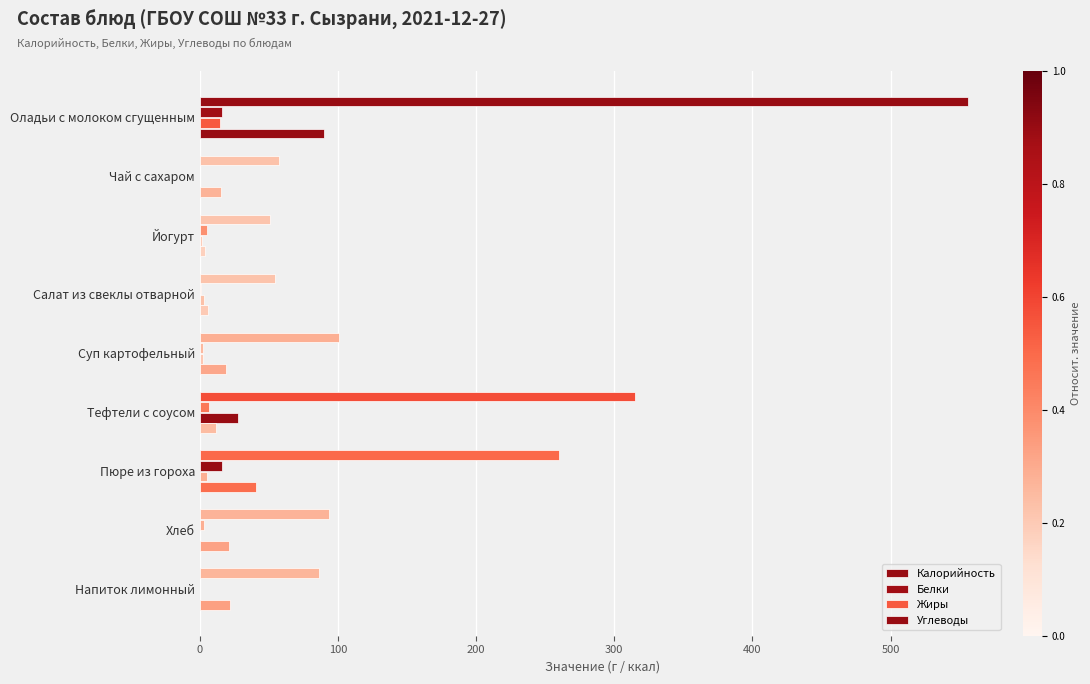

What is the difference between the second highest and second lowest values in the Белки series?

15.5